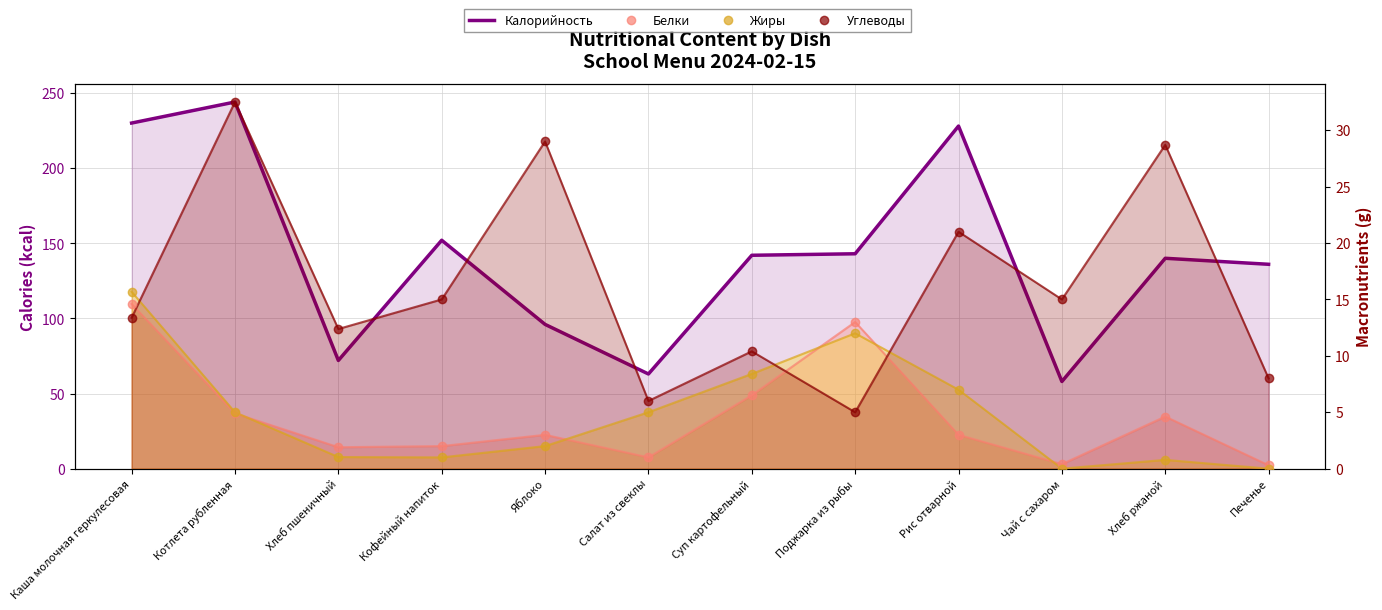

In Калорийность, how many points are lower than both neighbors (excluding endpoints)?

3